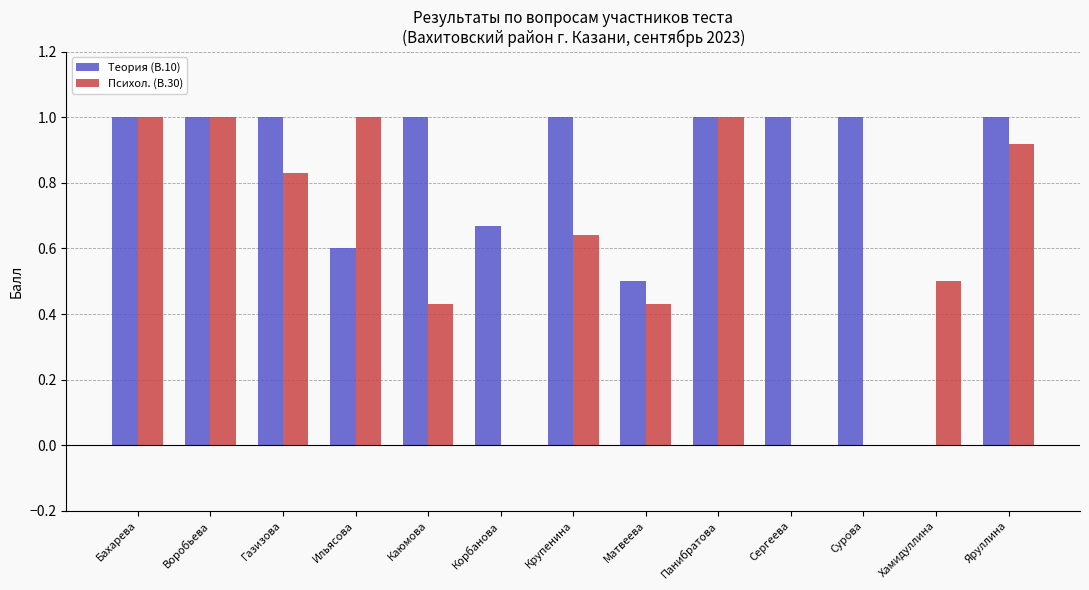

What is the sum of all Теория (В.10) values?

10.8